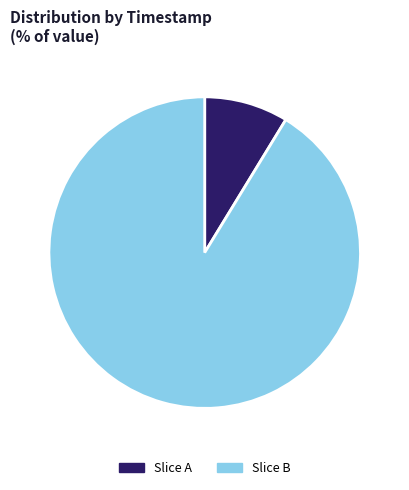

Is it true that Slice B is 77% of the pie?

False